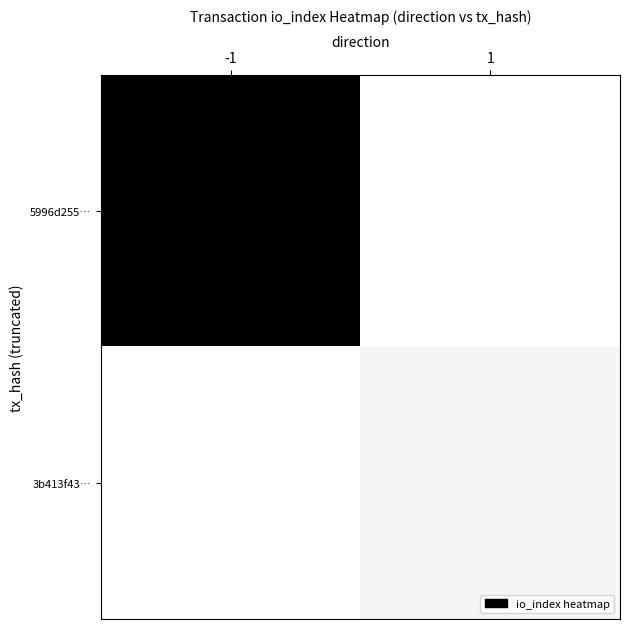

What is the total value across all series at -1?

1.0